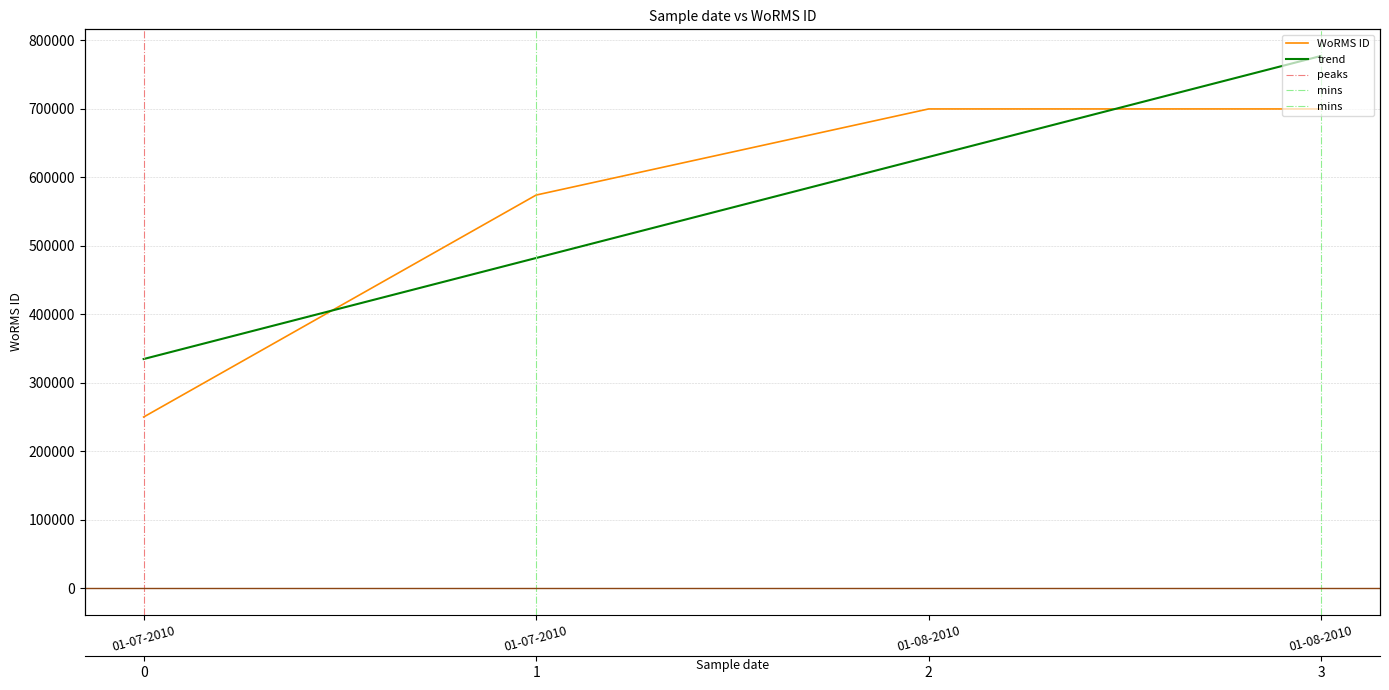

Does the chart have visible grid lines?

Yes